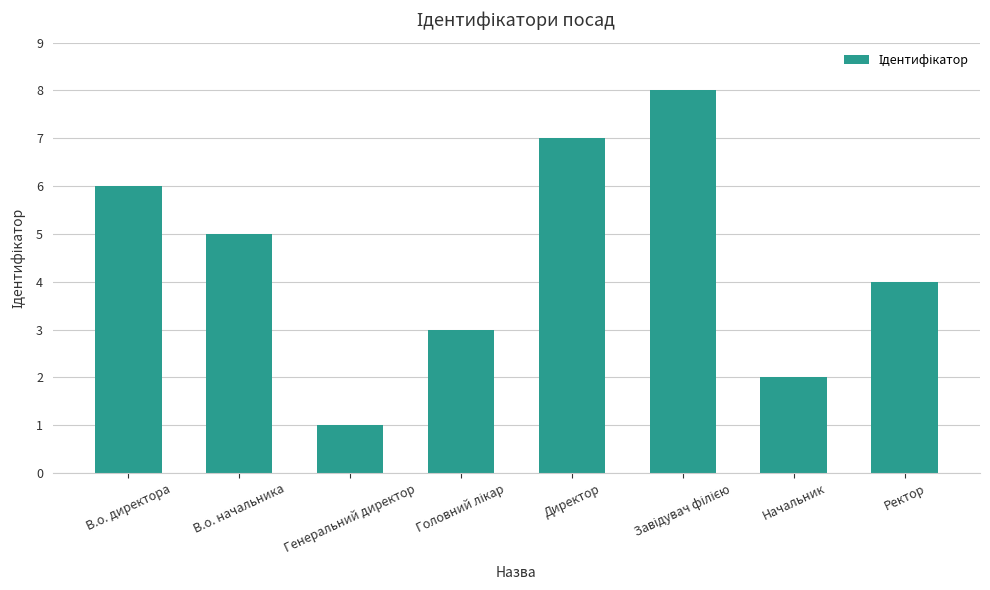

How many distinct data groups are displayed?

1